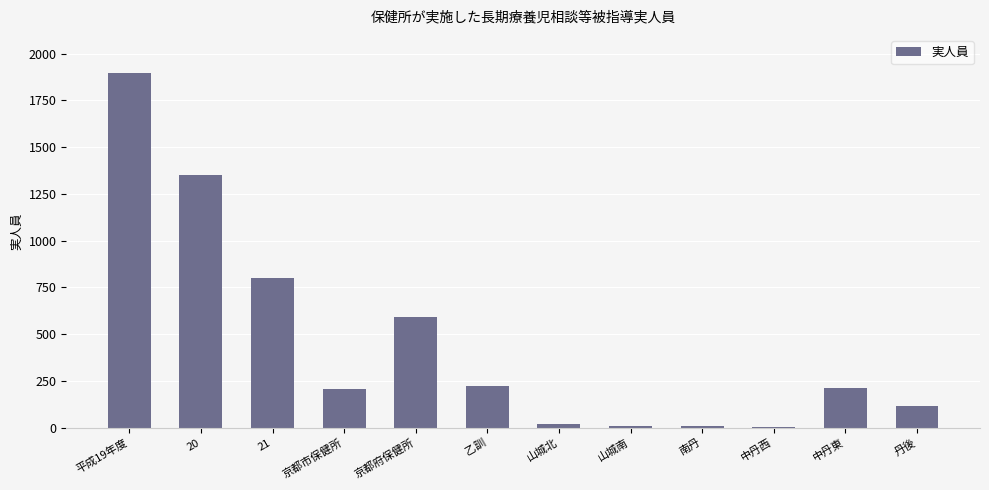

What is the sum of the values at 京都市保健所 and 中丹西?

210